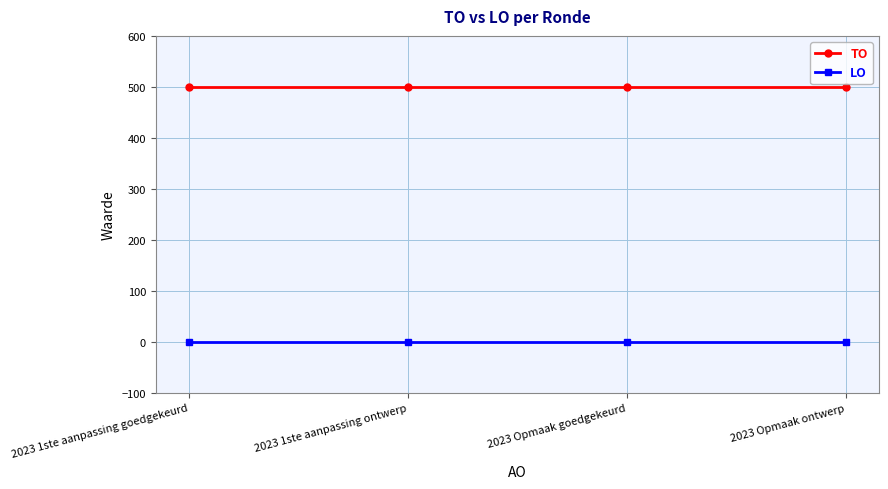

True or false: LO and TO intersect in this chart.

False